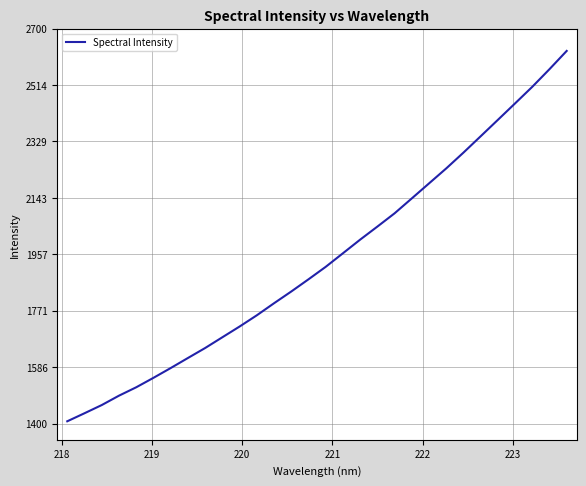

What is the minimum value shown in the chart?

1407.5